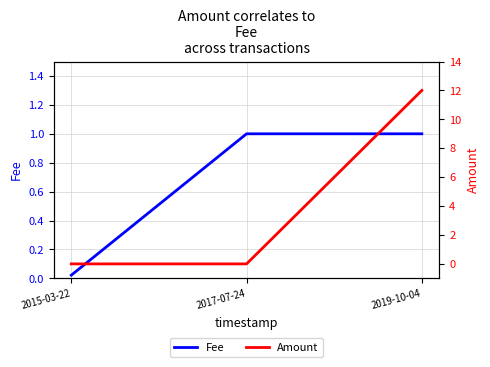

Where is Fee nearest to the value 0?

2015-03-22